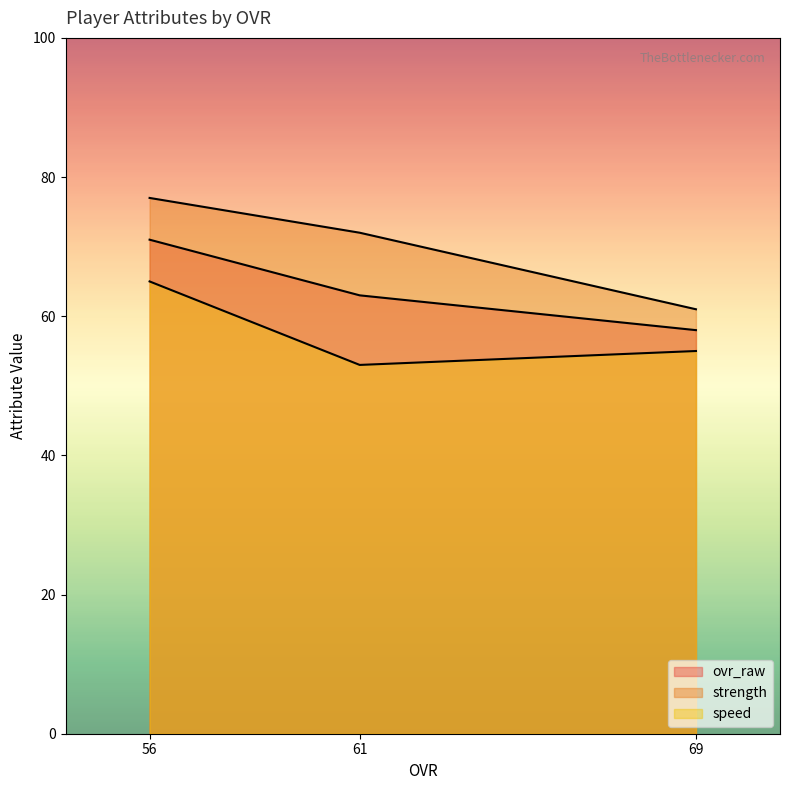

What is the sum of all strength values?

210